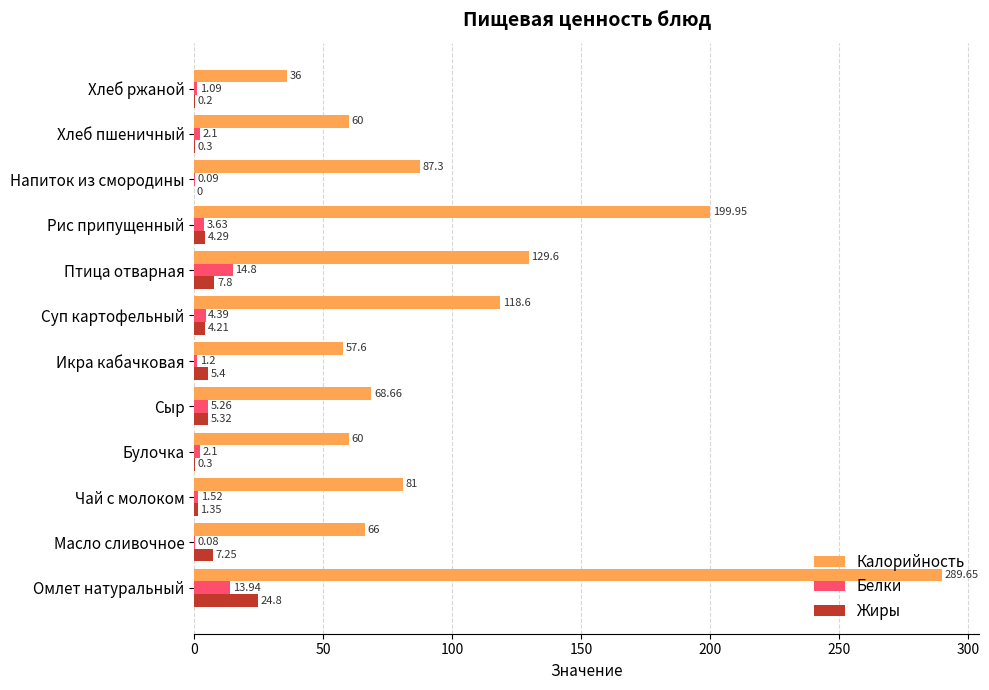

Which category has the highest value in the Калорийность series?

Омлет натуральный